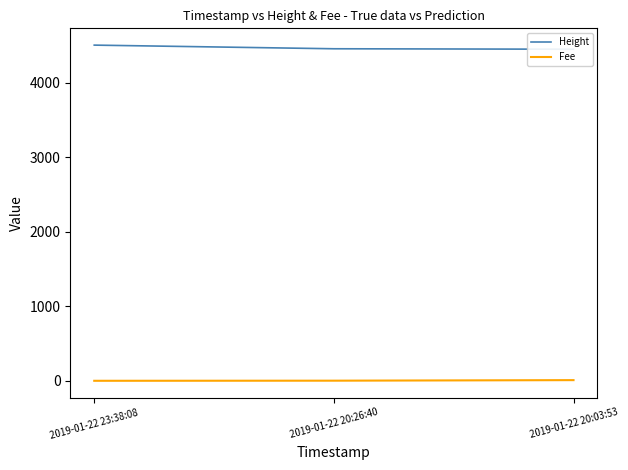

Reading left to right, extract all data points from this chart.

Height: 4507.0	4458.0	4452.0
Fee: 0.1	1.6	8.9